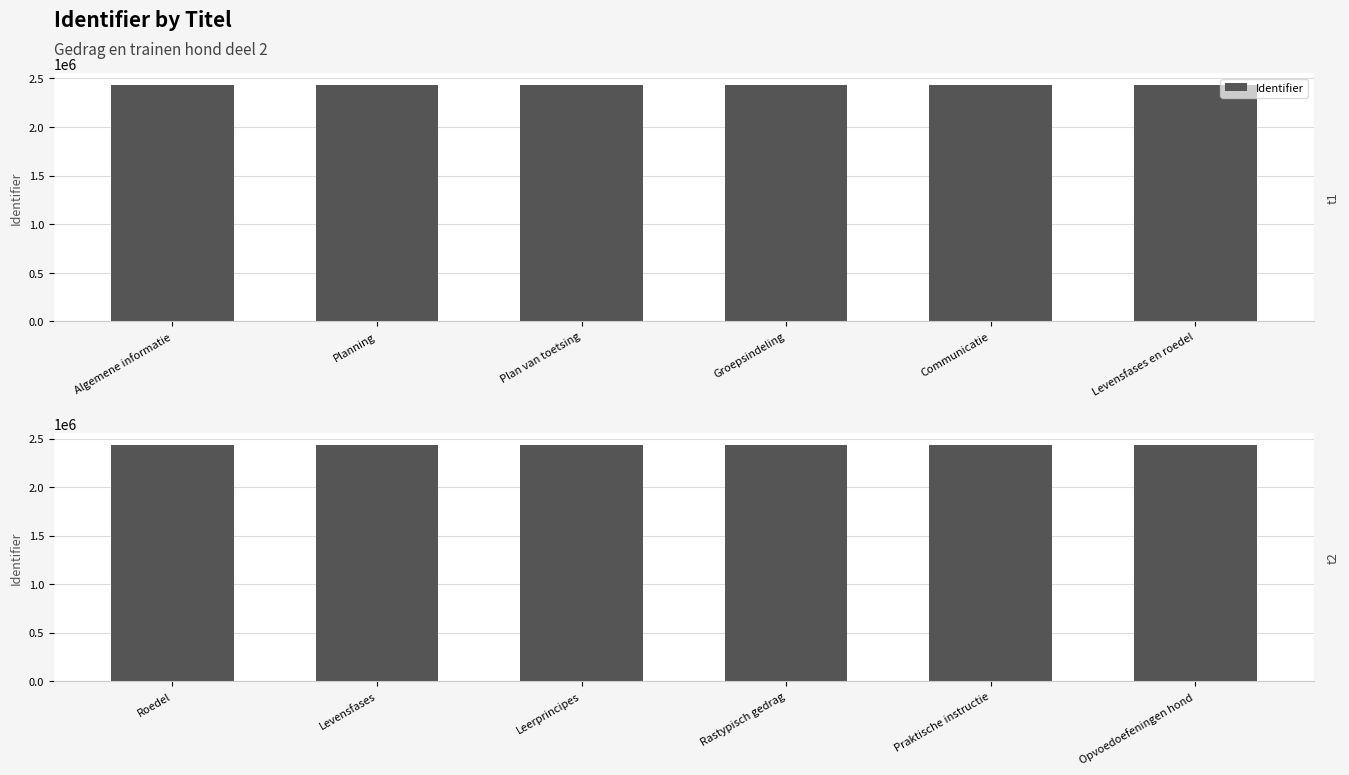

How many values are below 2432352?

3